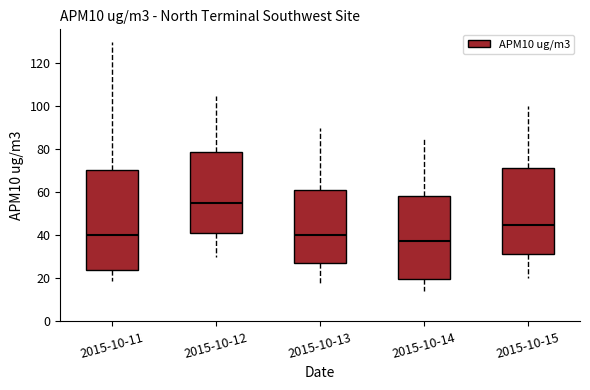

Reading left to right, transcribe this box plot: for each box, give where its median line is, the range the box spans, and where its two whiskers end, as read against the y-axis. The values are not printed on the chart, so give them approximately, as read against the axis.

2015-10-11: median 40, box 24 to 70, whiskers 20 to 130
2015-10-12: median 56, box 42 to 78, whiskers 30 to 106
2015-10-13: median 40, box 28 to 62, whiskers 18 to 90
2015-10-14: median 38, box 20 to 58, whiskers 14 to 86
2015-10-15: median 46, box 32 to 72, whiskers 20 to 100